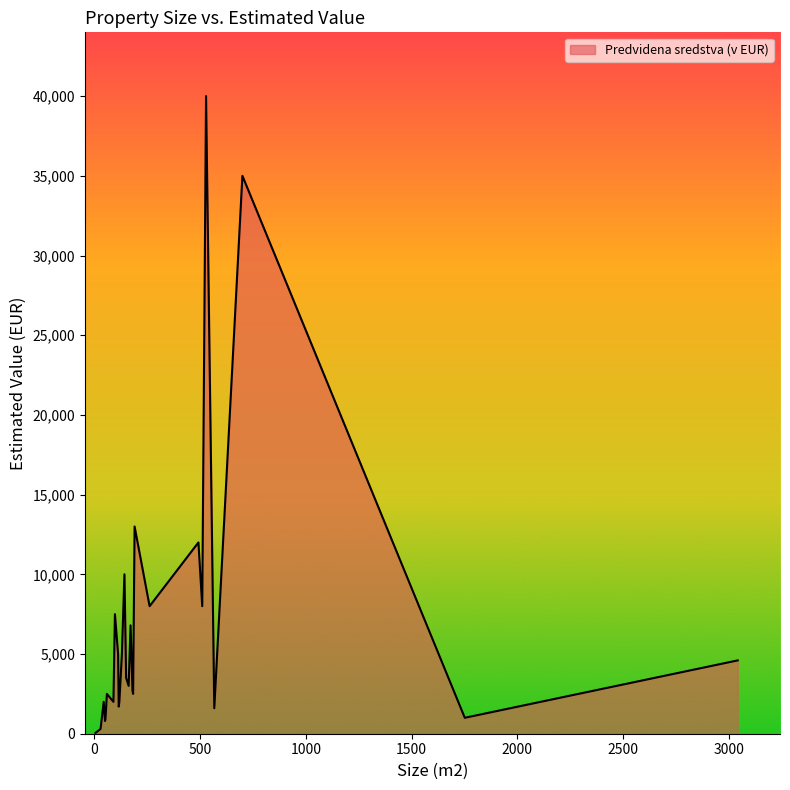

What is the maximum value shown in the chart?

40000